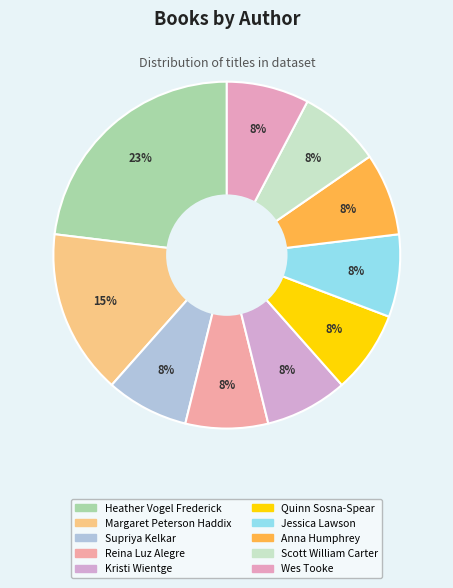

What is the change in value from Heather Vogel Frederick to Jessica Lawson?

-2